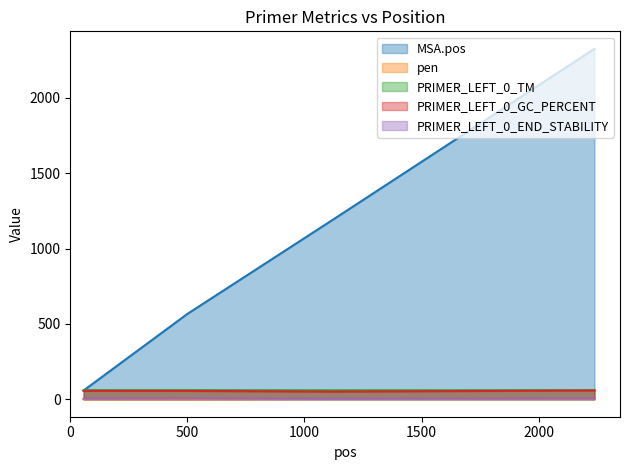

True or false: PRIMER_LEFT_0_END_STABILITY has more than 1 interior local peaks.

False